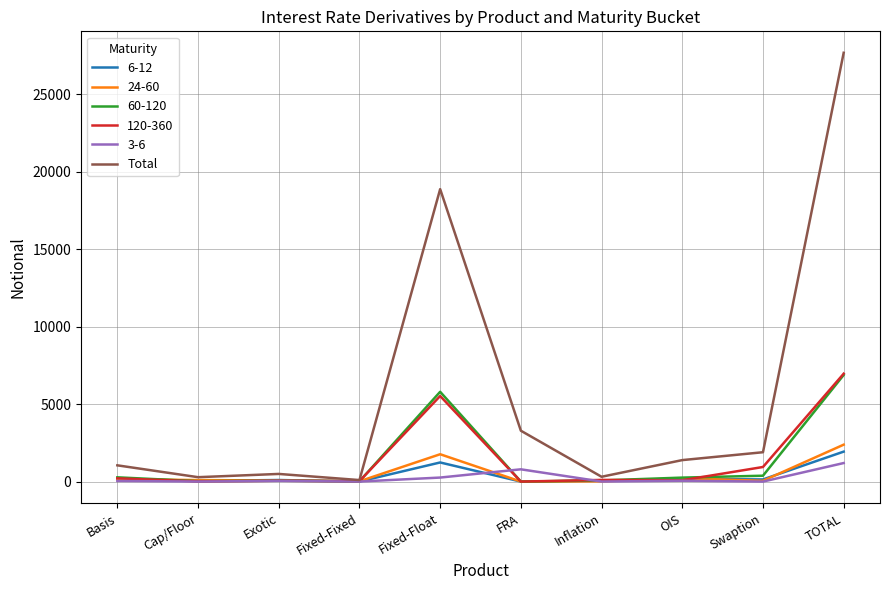

Is it true that 120-360 equals 0 at FRA?

True